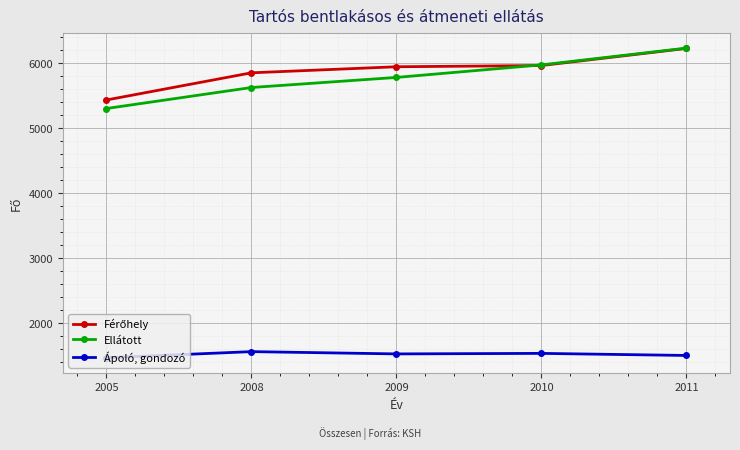

What is the sum of the Ápoló, gondozó values at 2005 and 2008?

3032